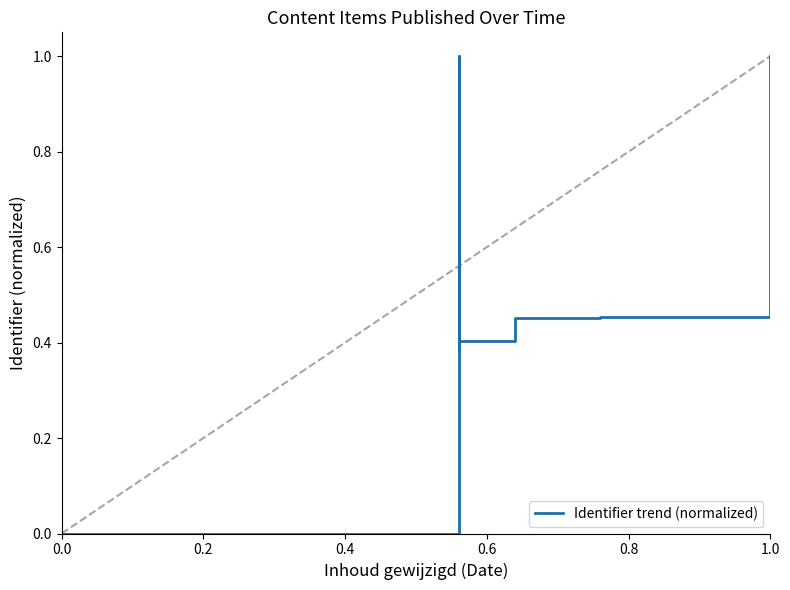

How many categories are shown in the chart?

22